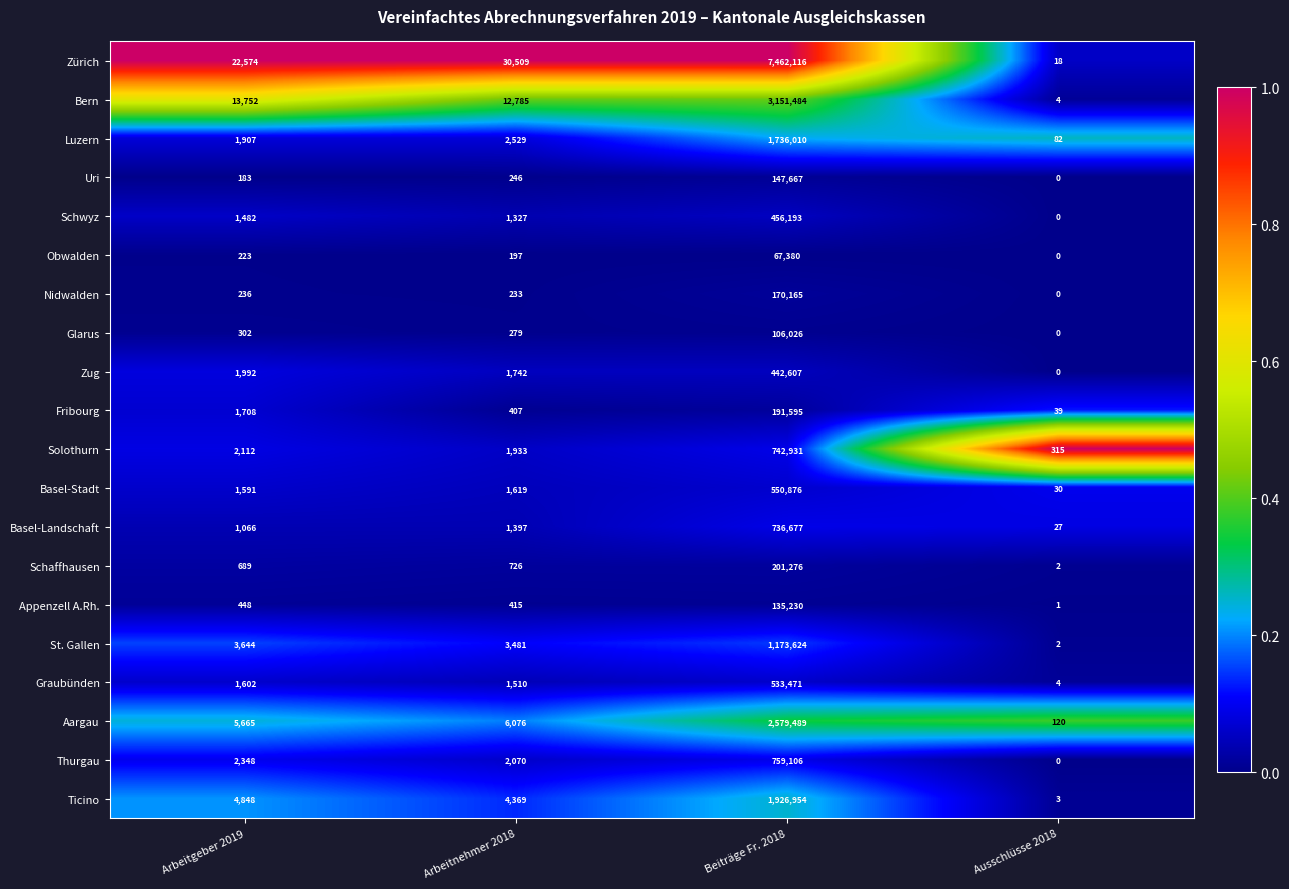

True or false: Bern has a value of 22791 at Arbeitnehmer 2018.

False